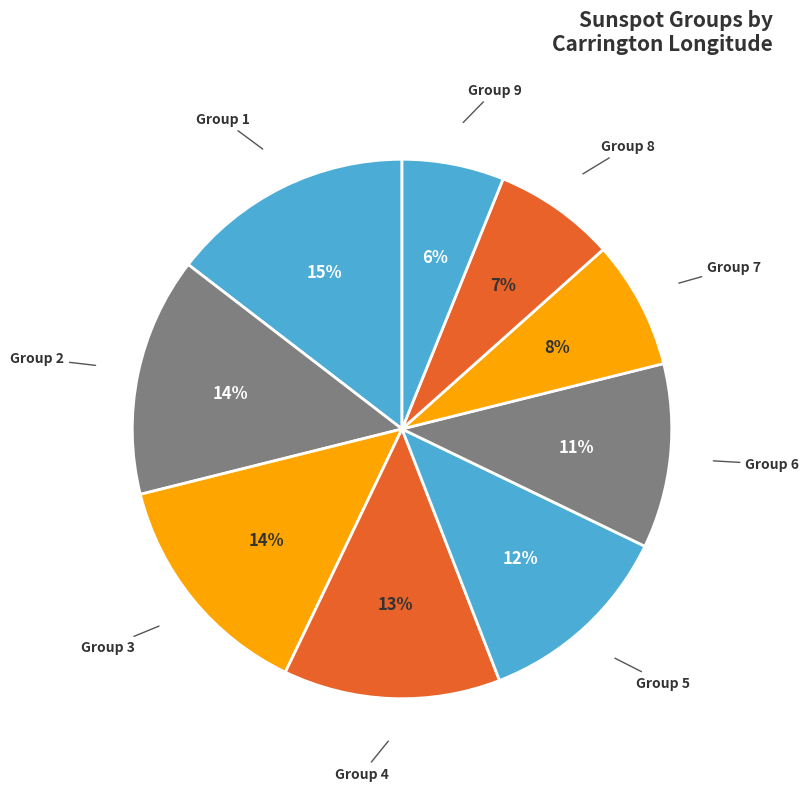

How many segments does this pie chart have?

9